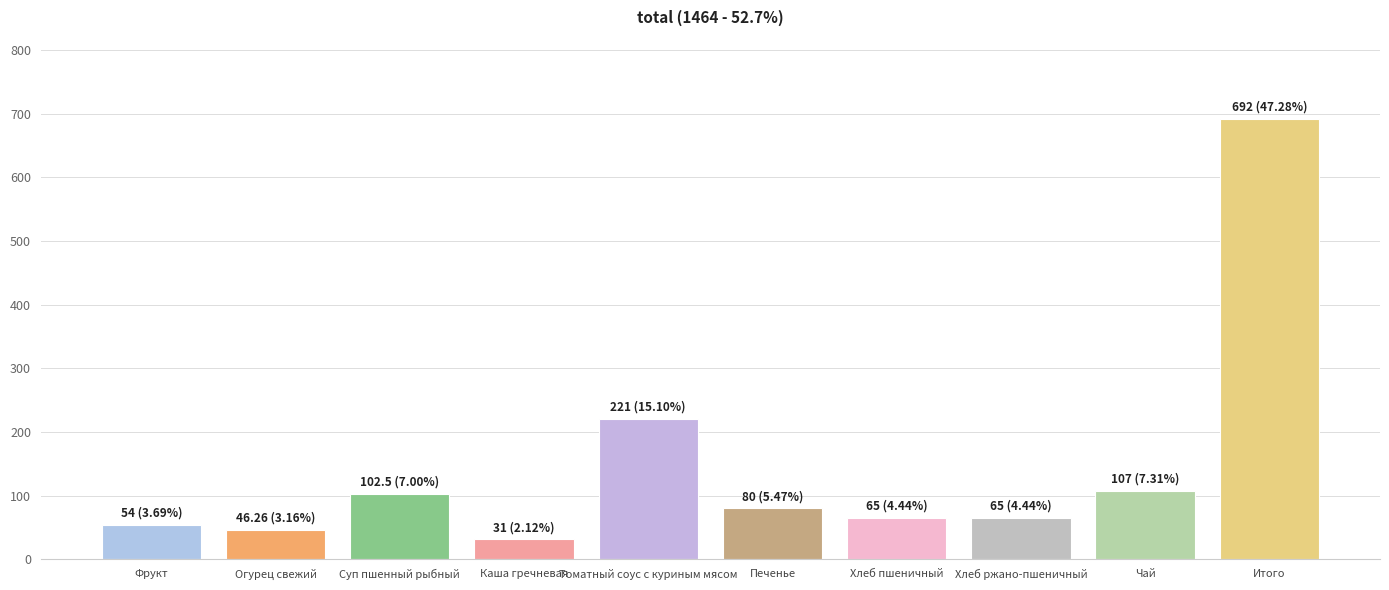

Is it true that the value at Каша гречневая is 31.0?

True